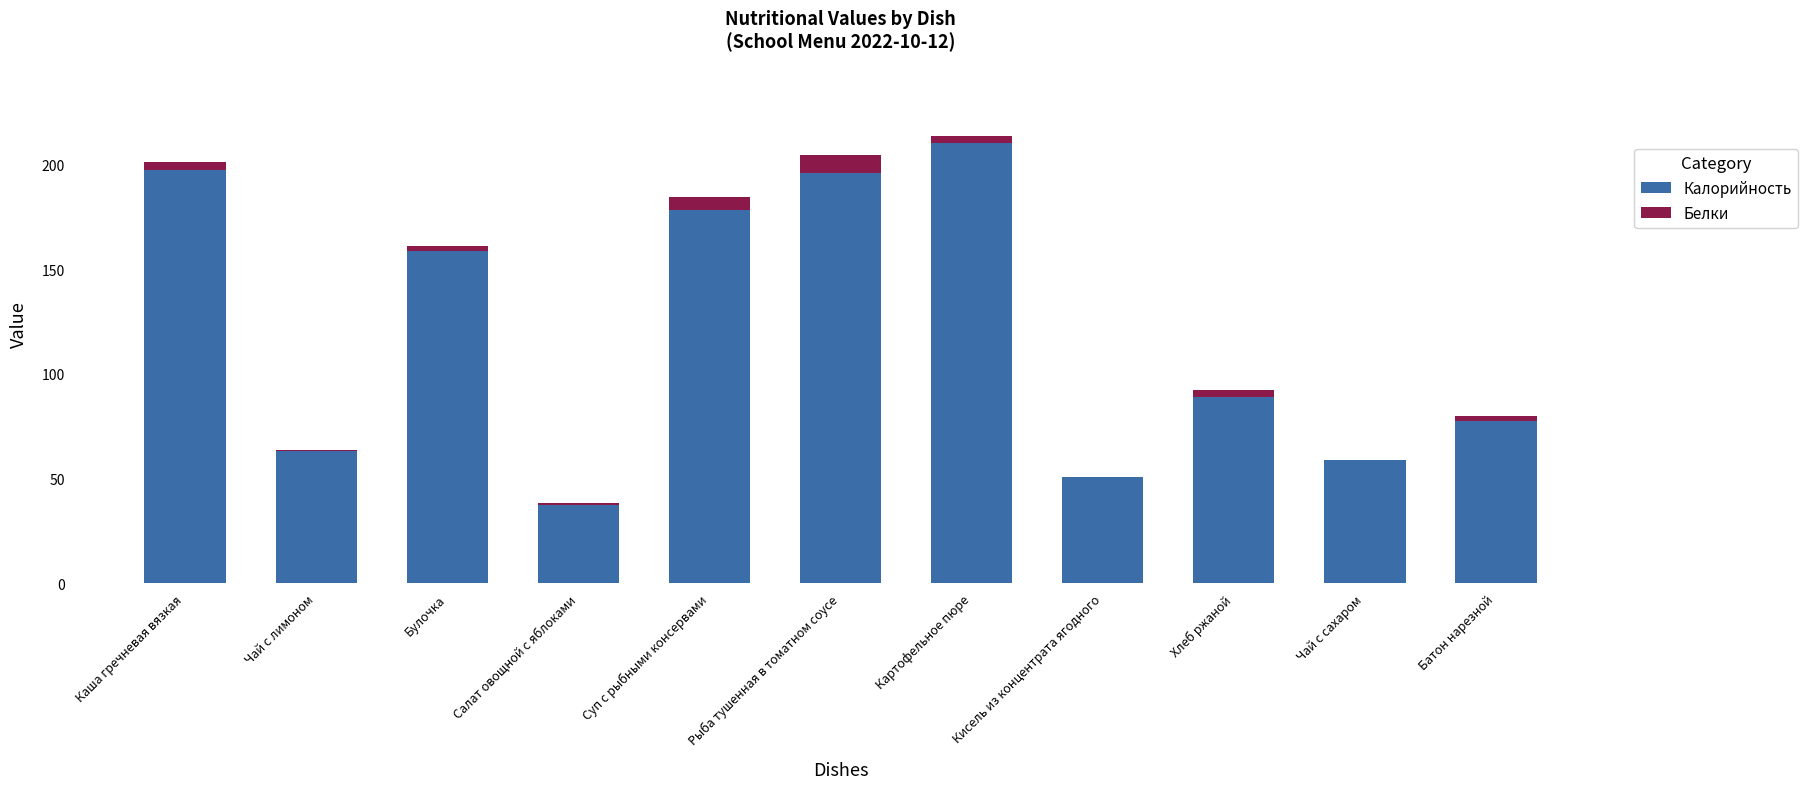

The Калорийность series shows 317.6 at Каша гречневая вязкая. True or false?

False